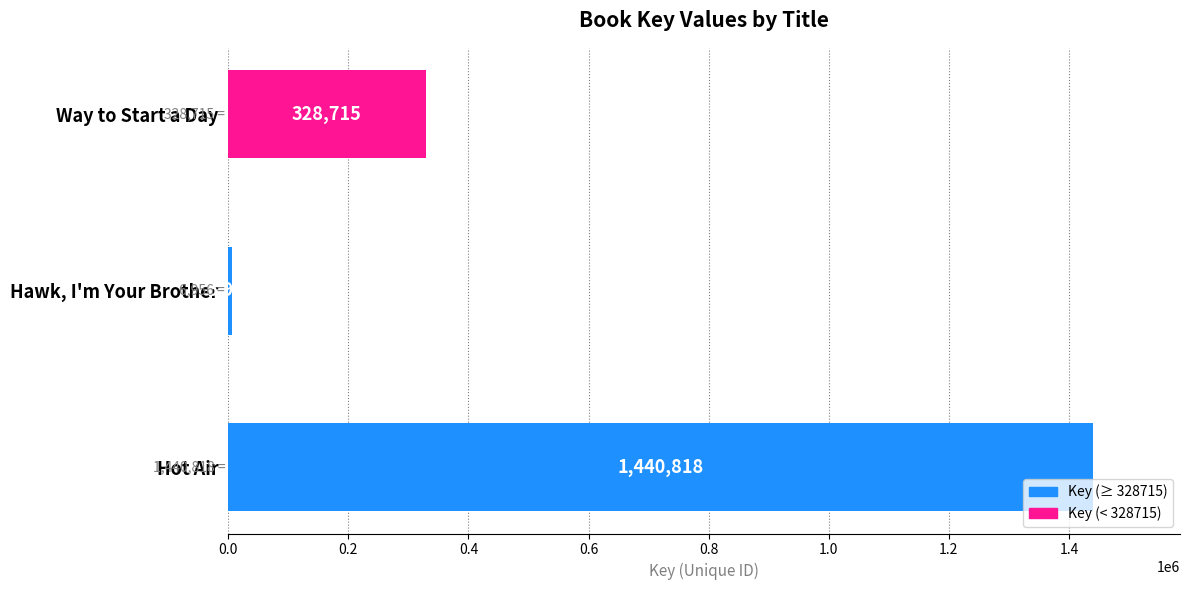

How many values are between 6956 and 1440818?

3